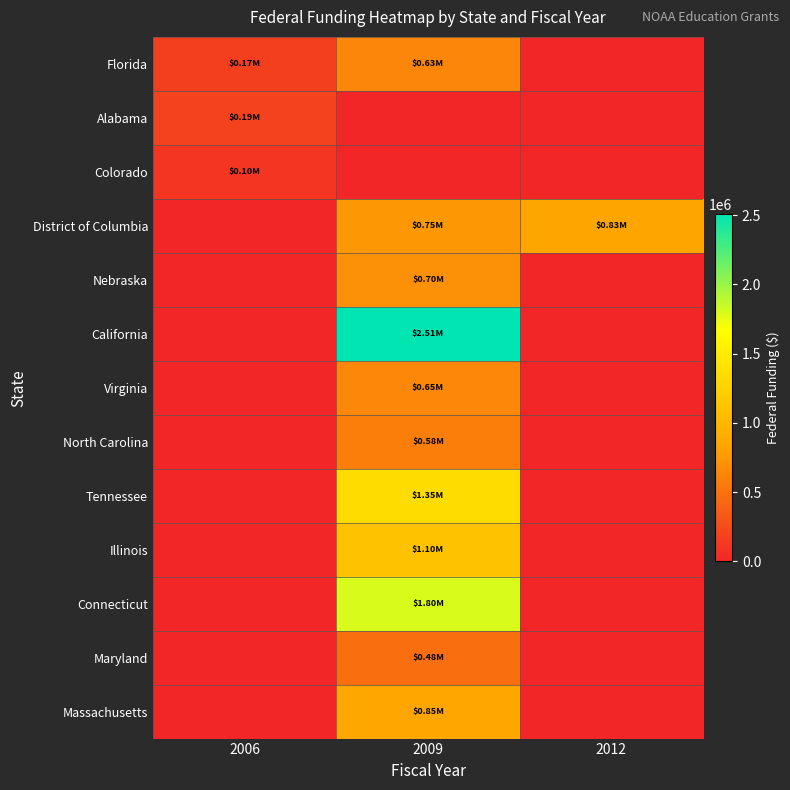

Reading right to left, transcribe all the data shown in this chart.

Florida: 2012=0	2009=630271	2006=175000
Alabama: 2012=0	2009=0	2006=185948
Colorado: 2012=0	2009=0	2006=99966
District of Columbia: 2012=834990	2009=750000	2006=0
Nebraska: 2012=0	2009=696672	2006=0
California: 2012=0	2009=2508884	2006=0
Virginia: 2012=0	2009=645815	2006=0
North Carolina: 2012=0	2009=583218	2006=0
Tennessee: 2012=0	2009=1352253	2006=0
Illinois: 2012=0	2009=1100000	2006=0
Connecticut: 2012=0	2009=1799964	2006=0
Maryland: 2012=0	2009=484751	2006=0
Massachusetts: 2012=0	2009=849315	2006=0